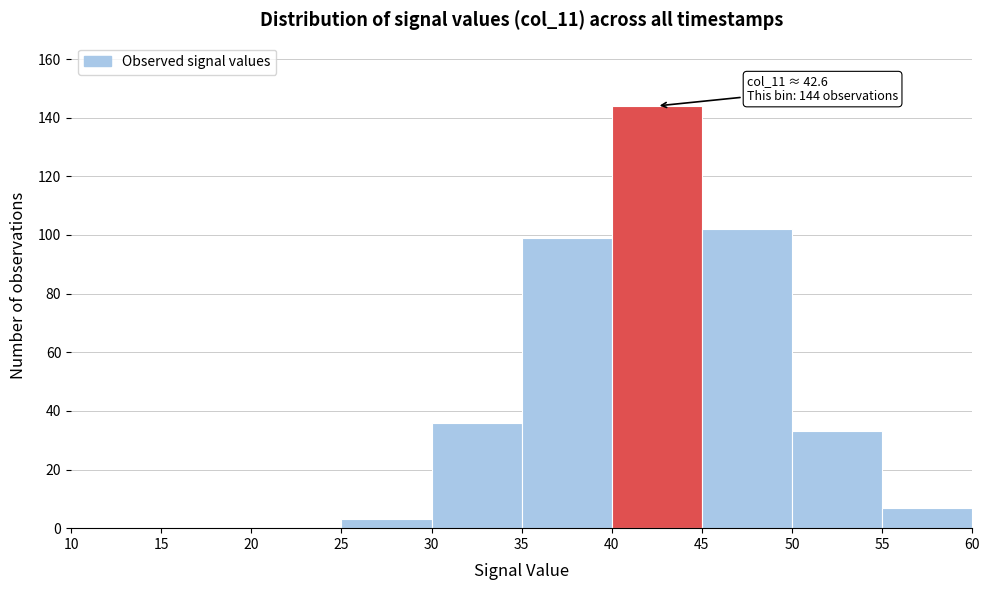

Over which range of the x-axis is the bar tallest?

40 to 45